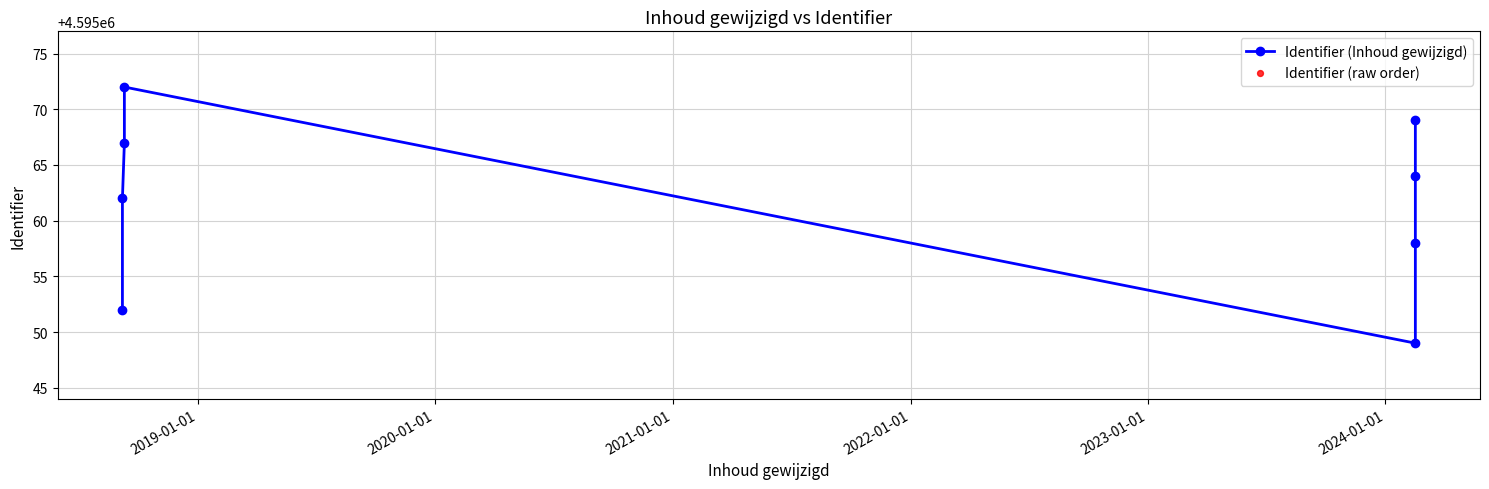

Which series reaches the minimum Y coordinate?

Identifier (Inhoud gewijzigd)